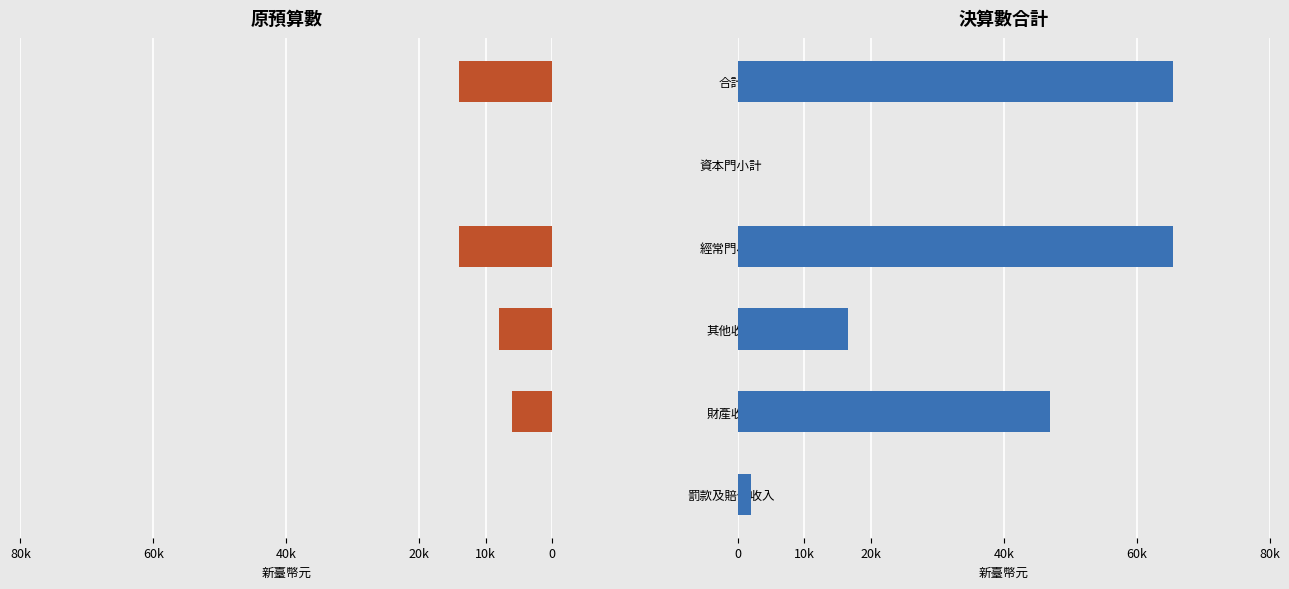

How many values in the 原預算數 series exceed 8000?

2